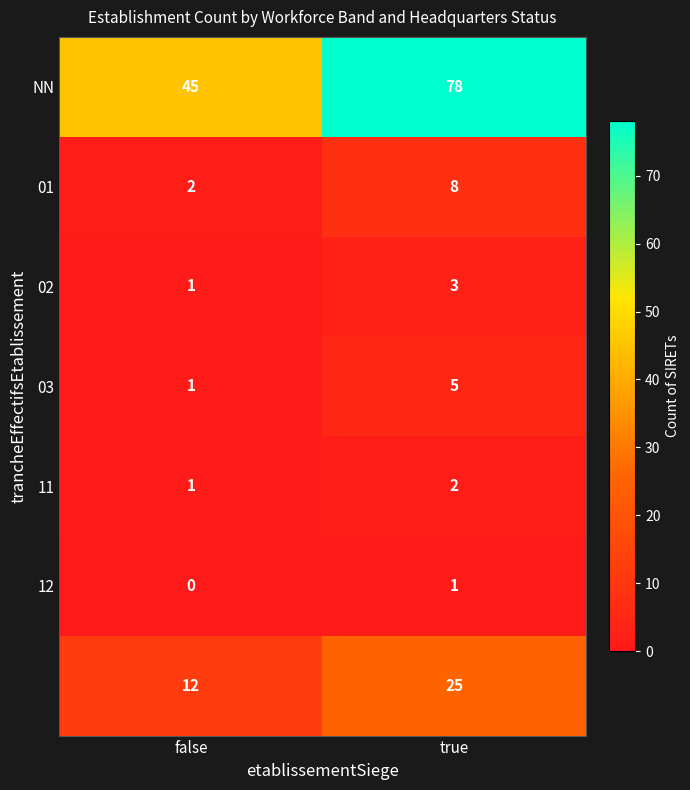

At which category does the chart reach its peak across all series?

true